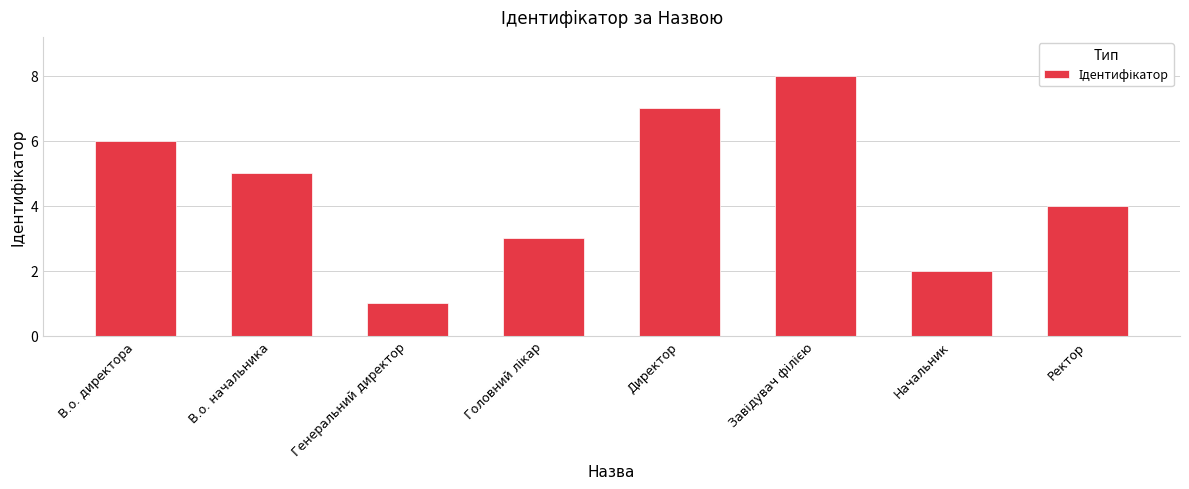

Are the bars horizontal?

No